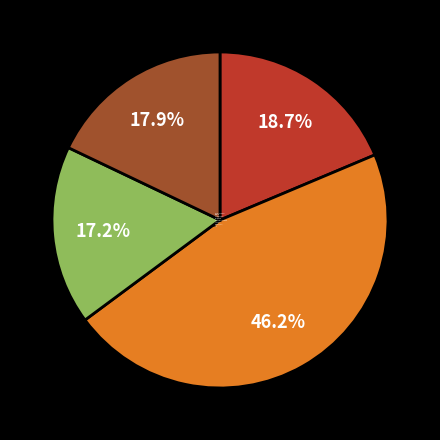

To the nearest percent, what portion does каша рисовая жидкая represent?

19%